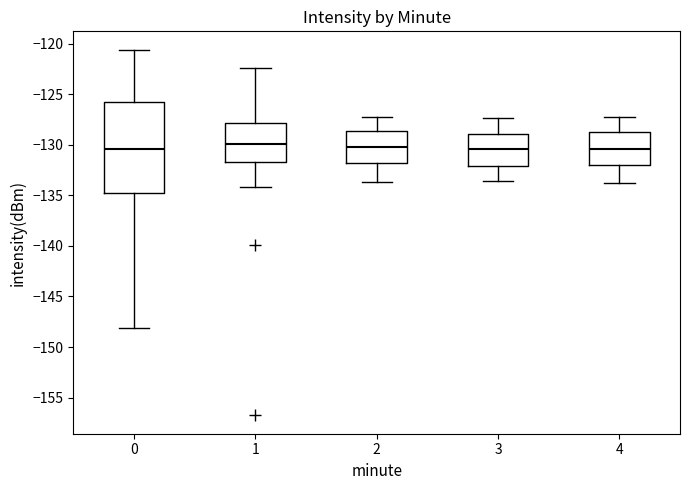

Reading left to right, transcribe this box plot: for each box, give where its median line is, the range the box spans, and where its two whiskers end, as read against the y-axis. The values are not printed on the chart, so give them approximately, as read against the axis.

0: median -130.5, box -135.0 to -126.0, whiskers -148.0 to -120.5
1: median -130.0, box -131.5 to -128.0, whiskers -134.0 to -122.5
2: median -130.0, box -132.0 to -128.5, whiskers -133.5 to -127.0
3: median -130.5, box -132.0 to -129.0, whiskers -133.5 to -127.5
4: median -130.5, box -132.0 to -128.5, whiskers -134.0 to -127.0